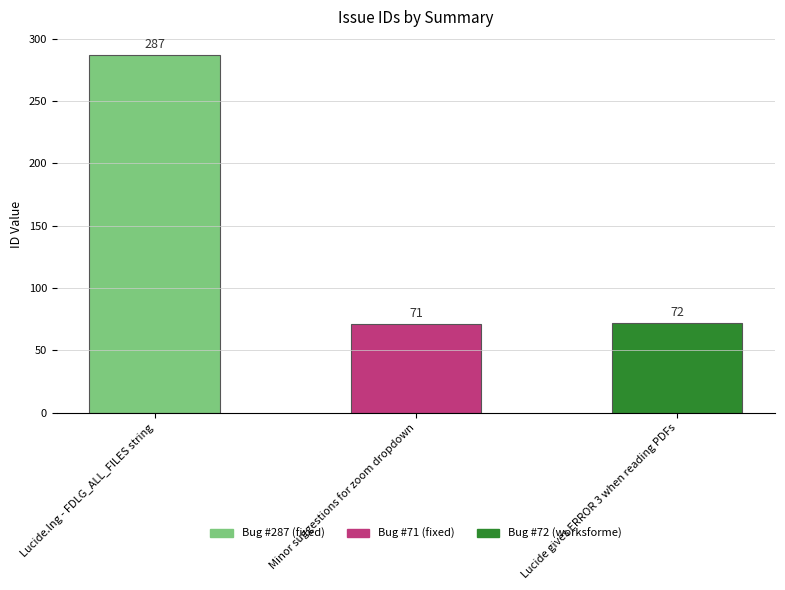

What is the difference between the values at Lucide.lng - FDLG_ALL_FILES string and Lucide gives ERROR 3 when reading PDFs?

215